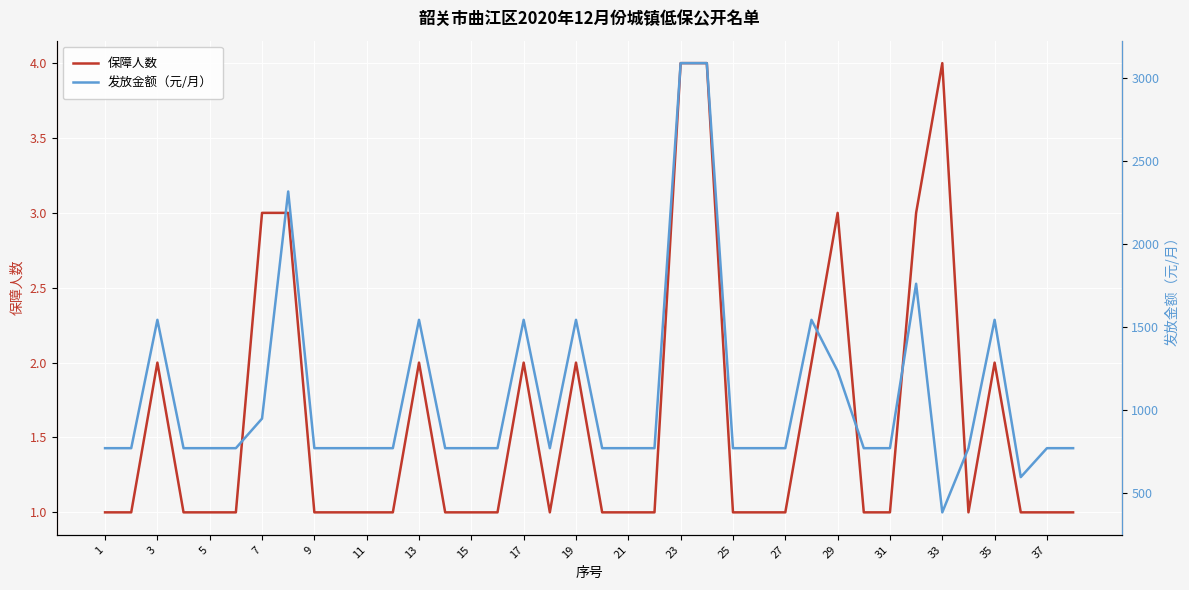

Rank the series by their average value, from highest to lowest.

发放金额（元/月）, 保障人数